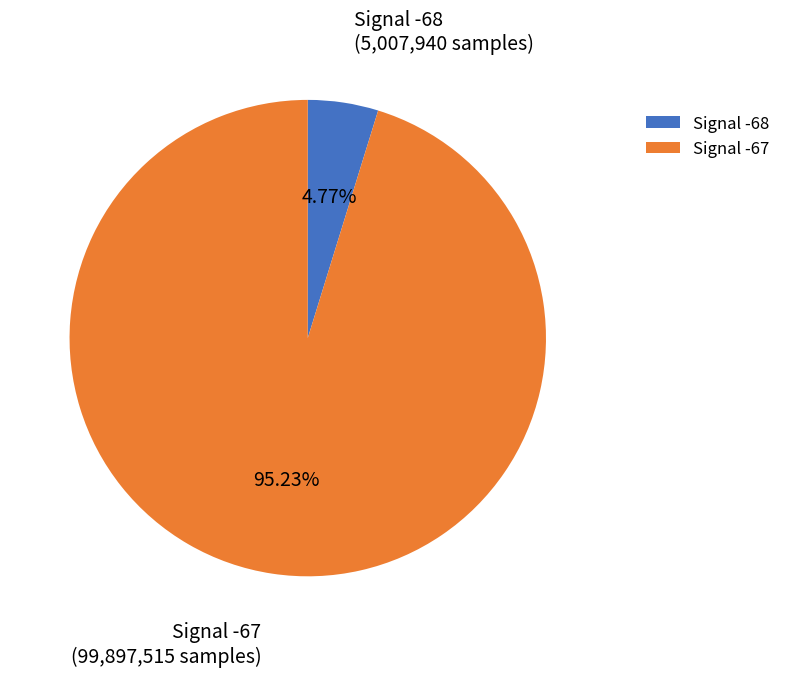

Do Signal -68 and Signal -67 together represent more than half of the pie?

Yes